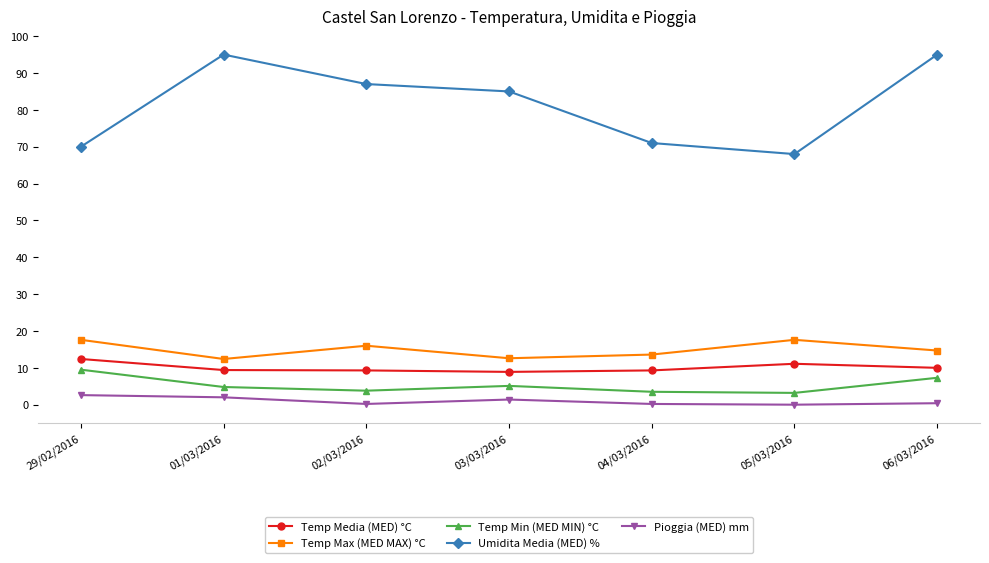

List the series in order of their peak value, lowest first.

Pioggia (MED) mm, Temp Min (MED MIN) °C, Temp Media (MED) °C, Temp Max (MED MAX) °C, Umidita Media (MED) %